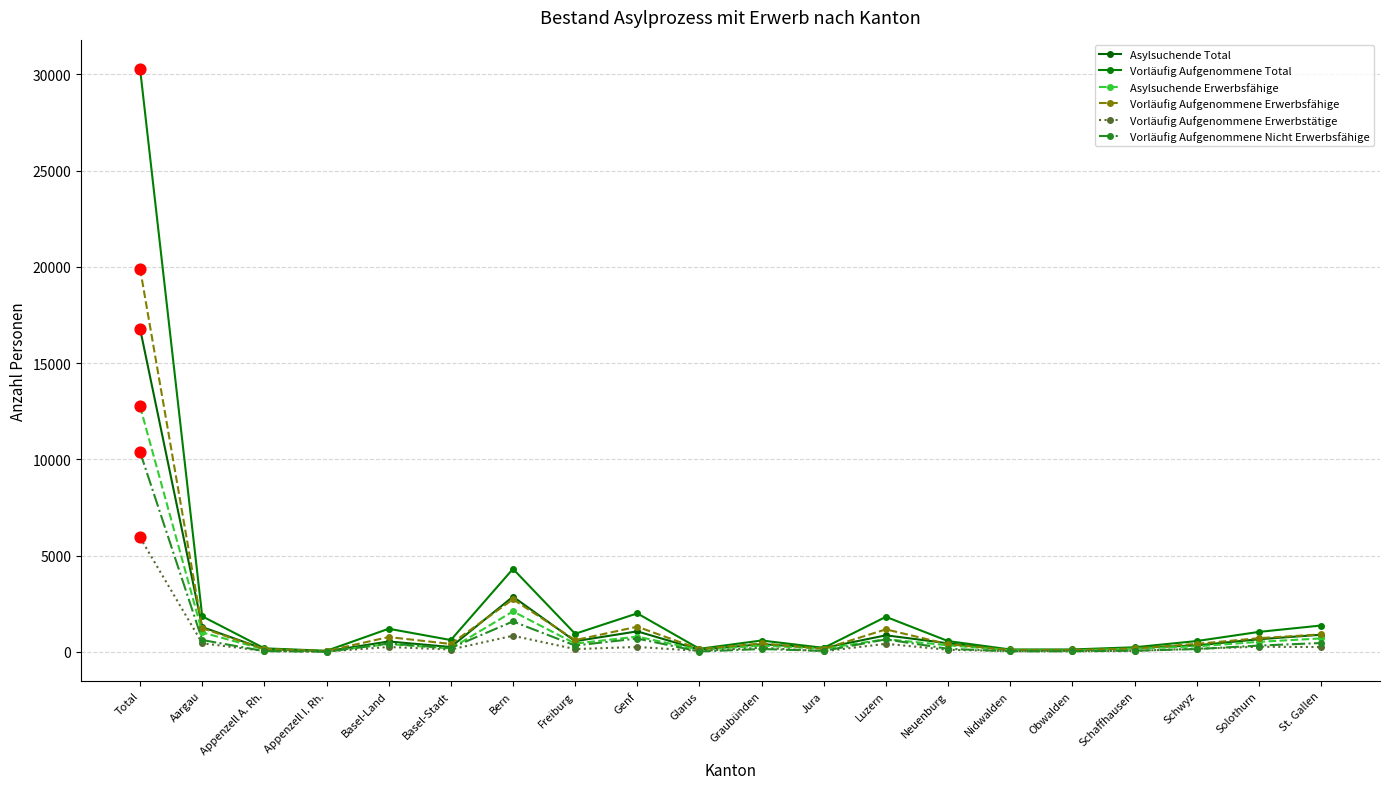

What is the total value across all series at Genf?

6116